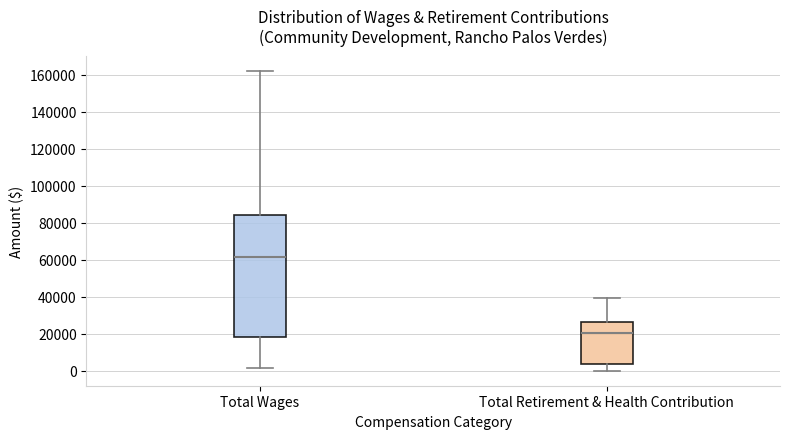

Reading left to right, transcribe this box plot: for each box, give where its median line is, the range the box spans, and where its two whiskers end, as read against the y-axis. The values are not printed on the chart, so give them approximately, as read against the axis.

Total Wages: median 62000, box 18000 to 84000, whiskers 2000 to 162000
Total Retirement & Health Contribution: median 20000, box 4000 to 26000, whiskers 0 to 40000